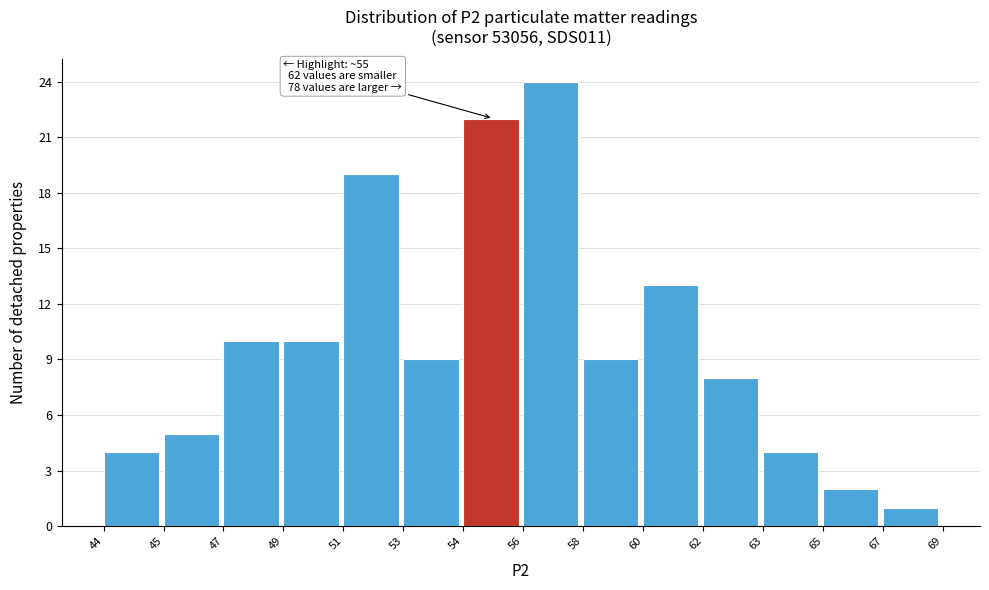

Reading left to right, transcribe all the data shown in this chart.

44=4	45=5	47=10	49=10	51=19	53=9	54=22	56=24	58=9	60=13	62=8	63=4	65=2	67=1